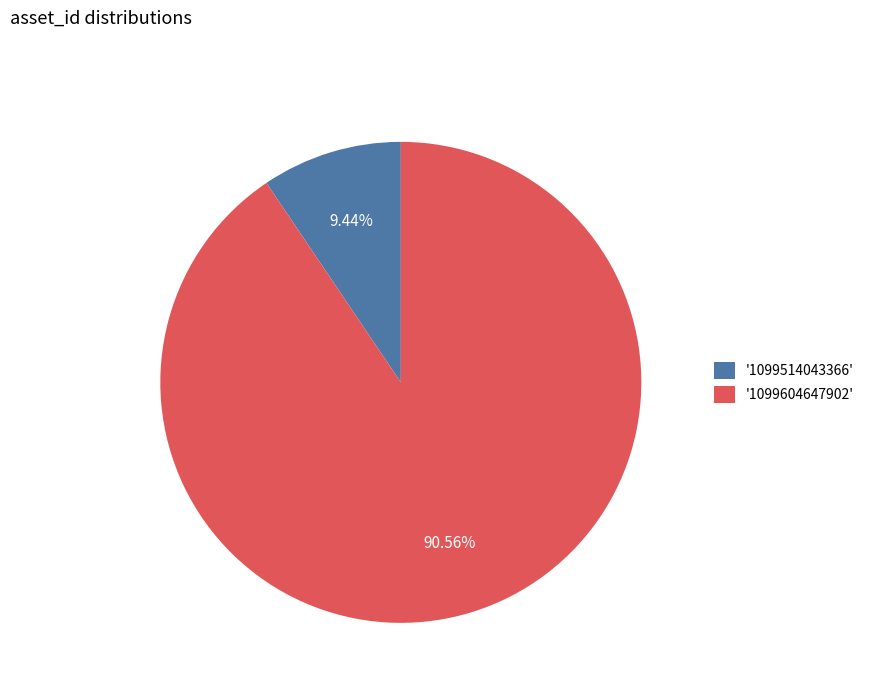

What is the ratio of the value at '1099604647902' to the value at '1099514043366'?

9.6